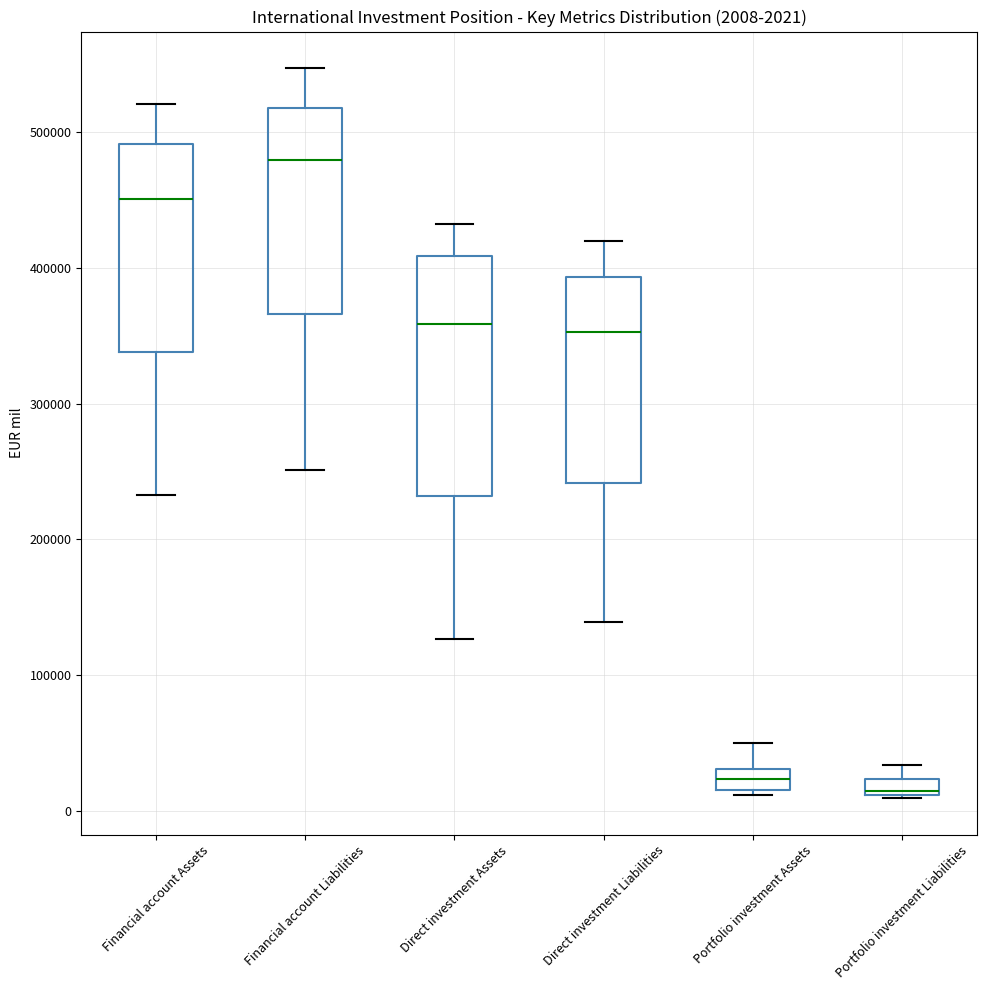

Which box is the tallest, from its lower edge to its upper edge?

Direct investment Assets